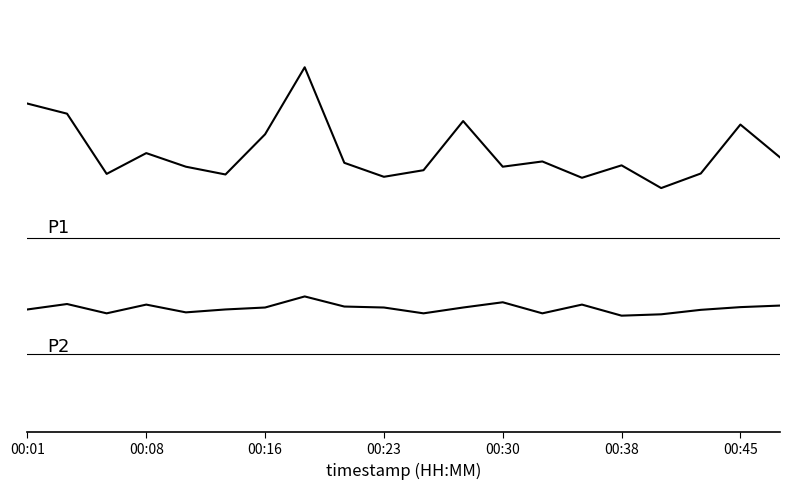

At which category is the sum across all series the highest?

7